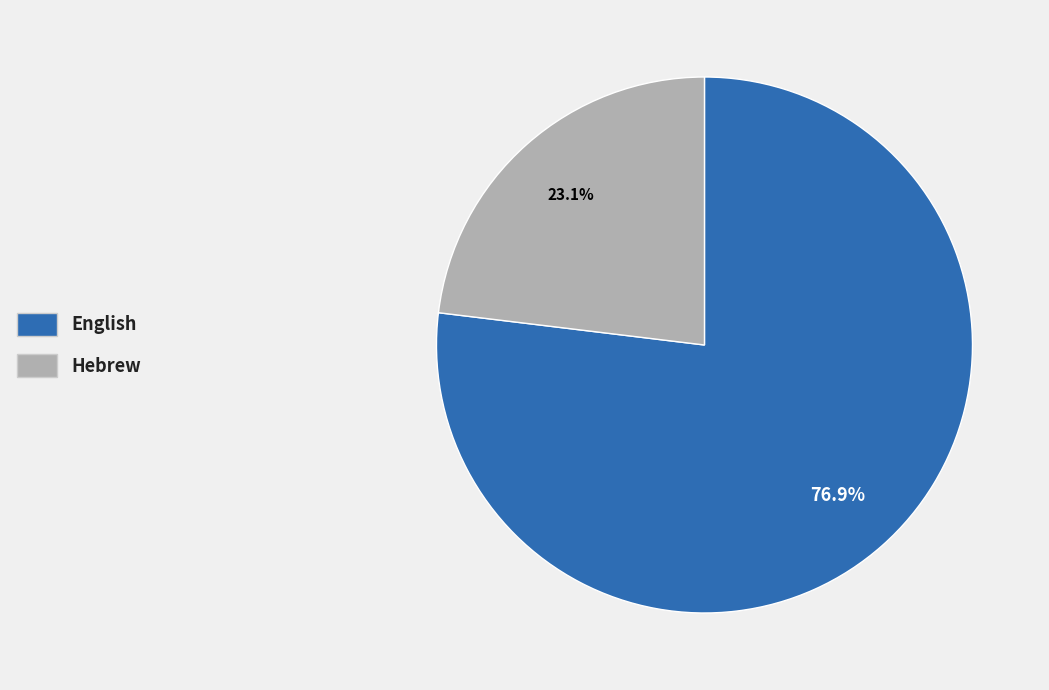

Count the number of slices in the pie.

2